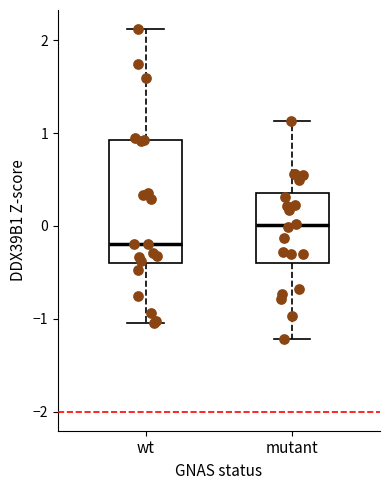

Where does the upper whisker of the box for mutant end on the y-axis? The values are not printed on the chart, so give them approximately, as read against the axis.

1.1